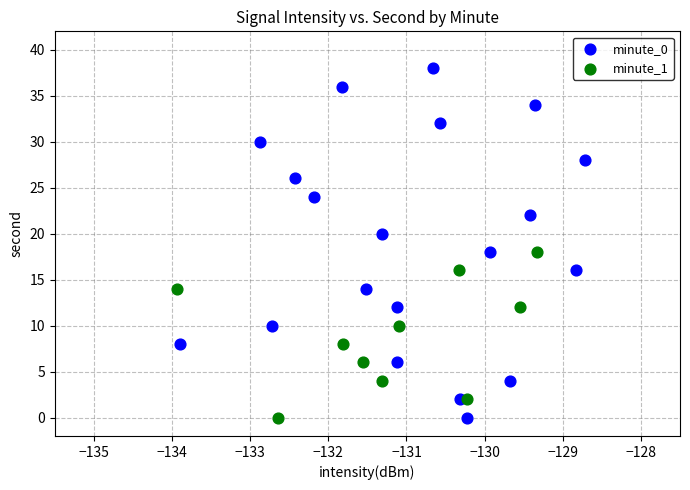

What are all the series names shown in the legend?

minute_0, minute_1